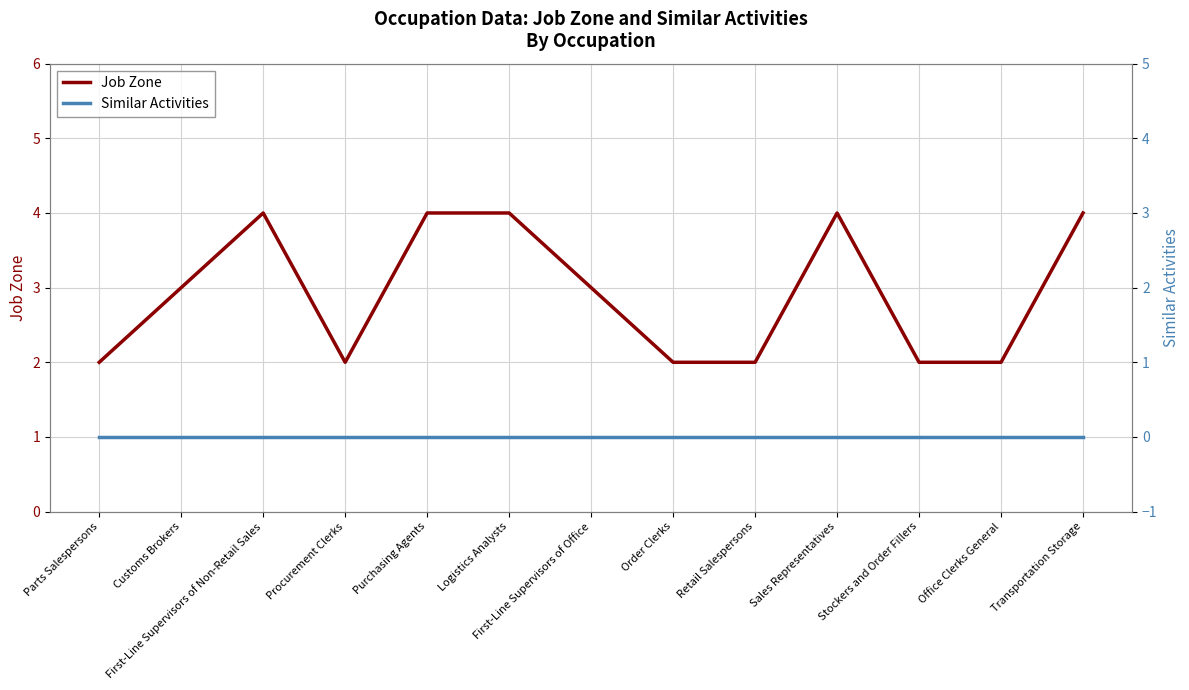

Reading right to left, extract all data points from this chart.

Job Zone: 4	2	2	4	2	2	3	4	4	2	4	3	2
Similar Activities: 0	0	0	0	0	0	0	0	0	0	0	0	0